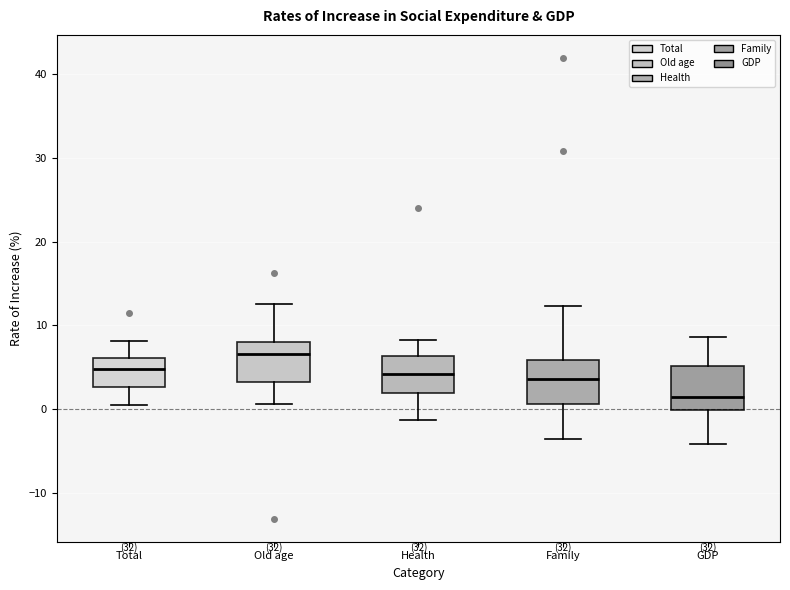

Reading left to right, transcribe this box plot: for each box, give where its median line is, the range the box spans, and where its two whiskers end, as read against the y-axis. The values are not printed on the chart, so give them approximately, as read against the axis.

Total: median 5, box 3 to 6, whiskers 1 to 8
Old age: median 7, box 3 to 8, whiskers 1 to 12
Health: median 4, box 2 to 6, whiskers -1 to 8
Family: median 4, box 1 to 6, whiskers -4 to 12
GDP: median 1, box 0 to 5, whiskers -4 to 9